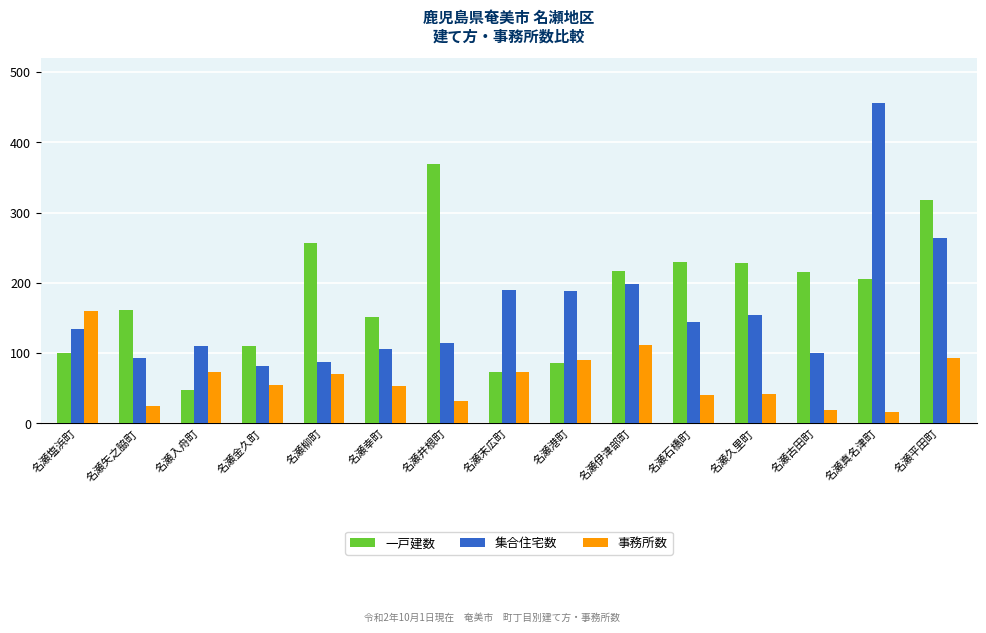

Which series has the largest total across all categories?

一戸建数